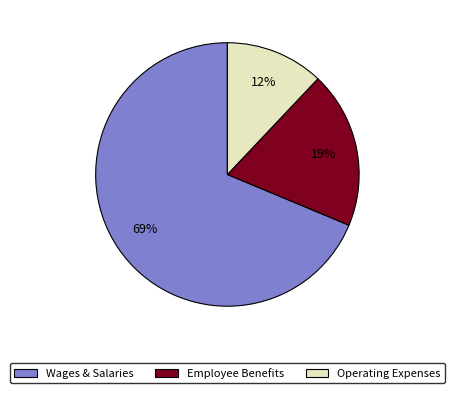

To the nearest percent, what is the average slice percentage?

33%